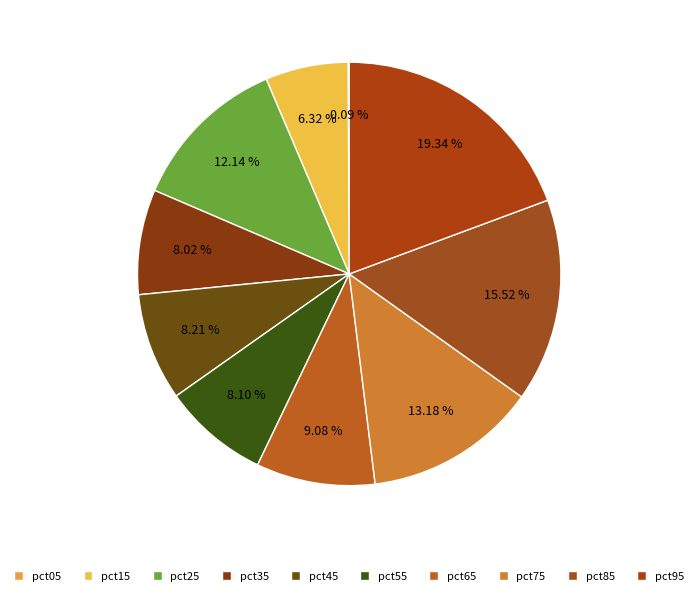

Combined, what portion of the pie is pct95 and pct05?

19.4%